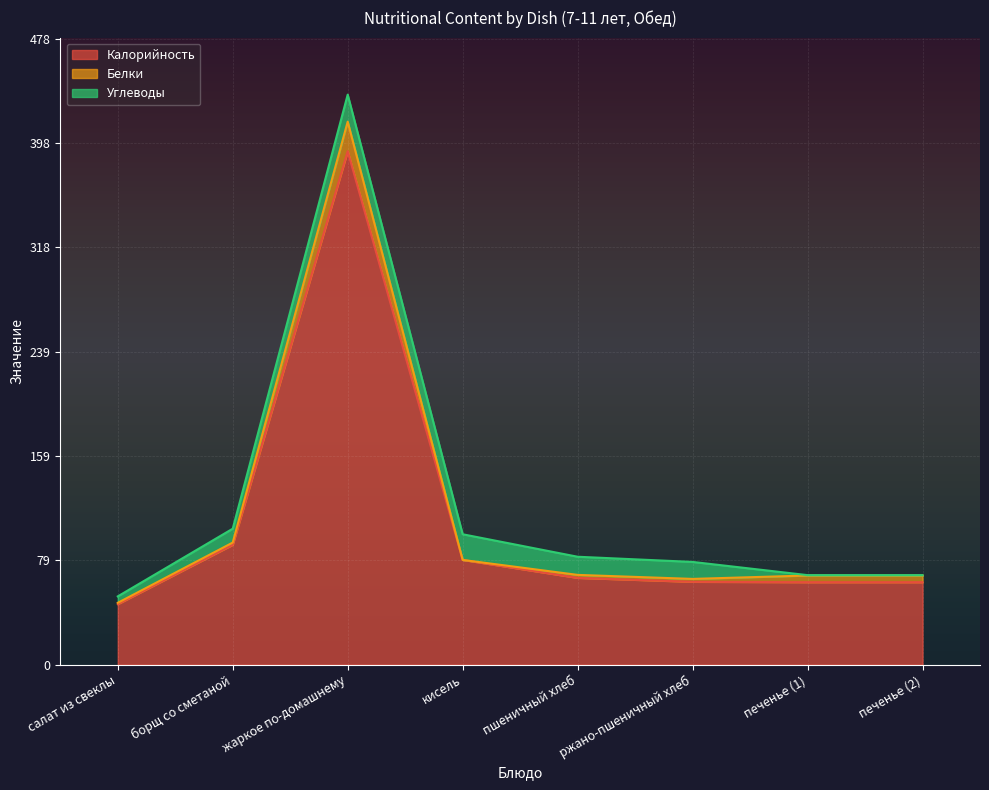

Where is the first local maximum for Калорийность?

жаркое по-домашнему